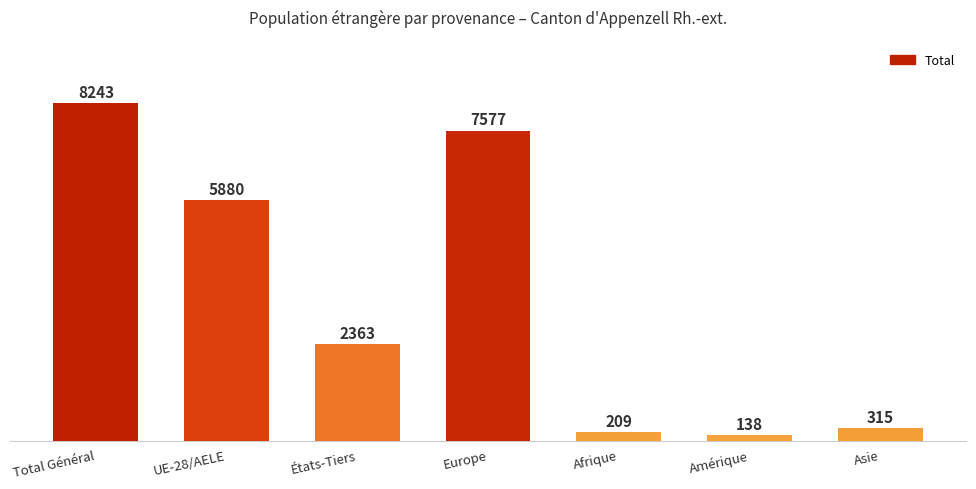

What is the sum of the values at États-Tiers and Total Général?

10606